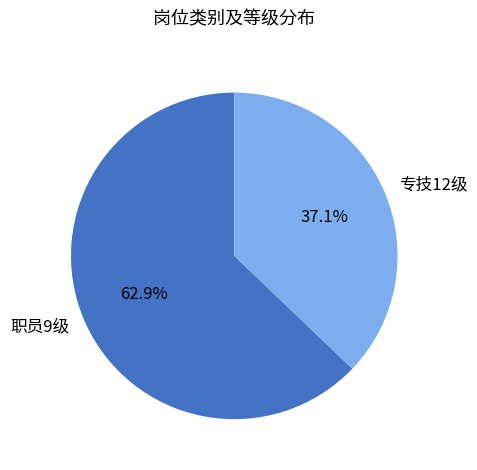

Is it true that 专技12级 is 47% of the pie?

False